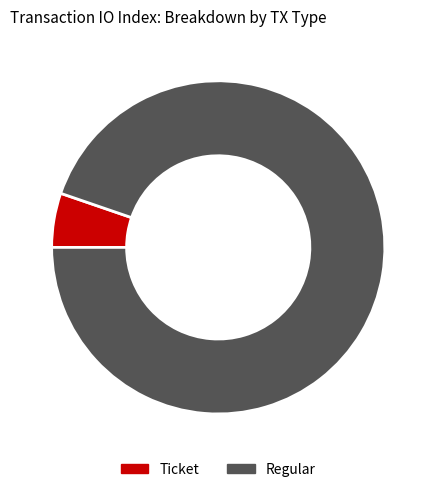

To the nearest percent, what is the combined percentage of Ticket and Regular?

100%